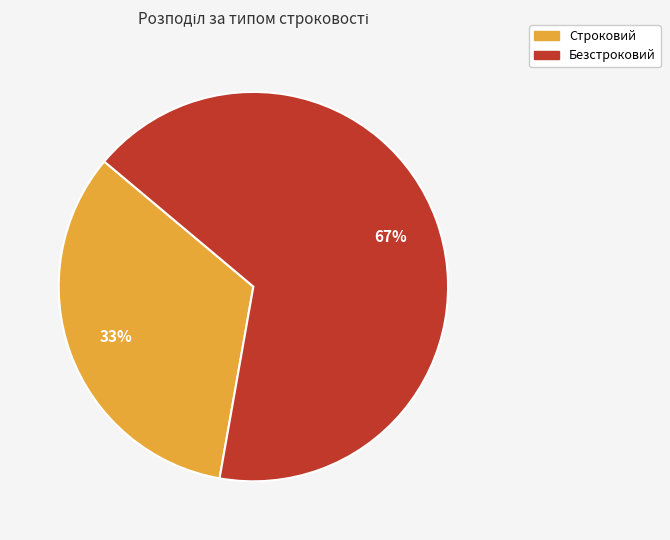

Is it true that Строковий is 33% of the pie?

True